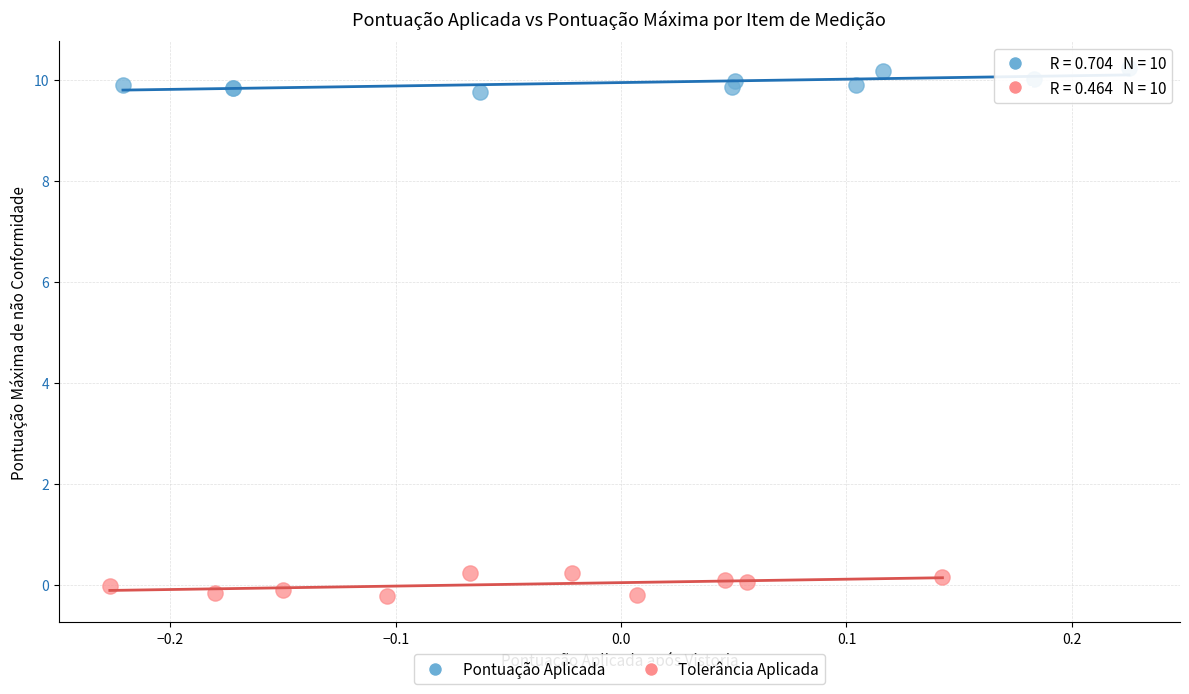

Which series contains the highest Y value?

Pontuação Aplicada